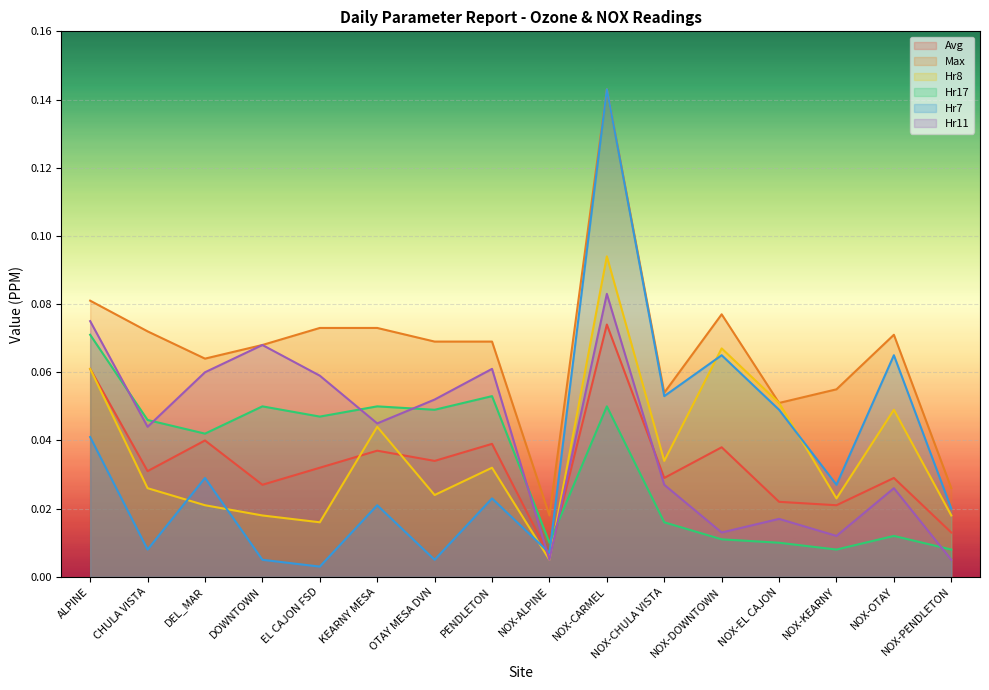

Between CHULA VISTA and NOX-CHULA VISTA, which series saw the biggest shift?

Hr7